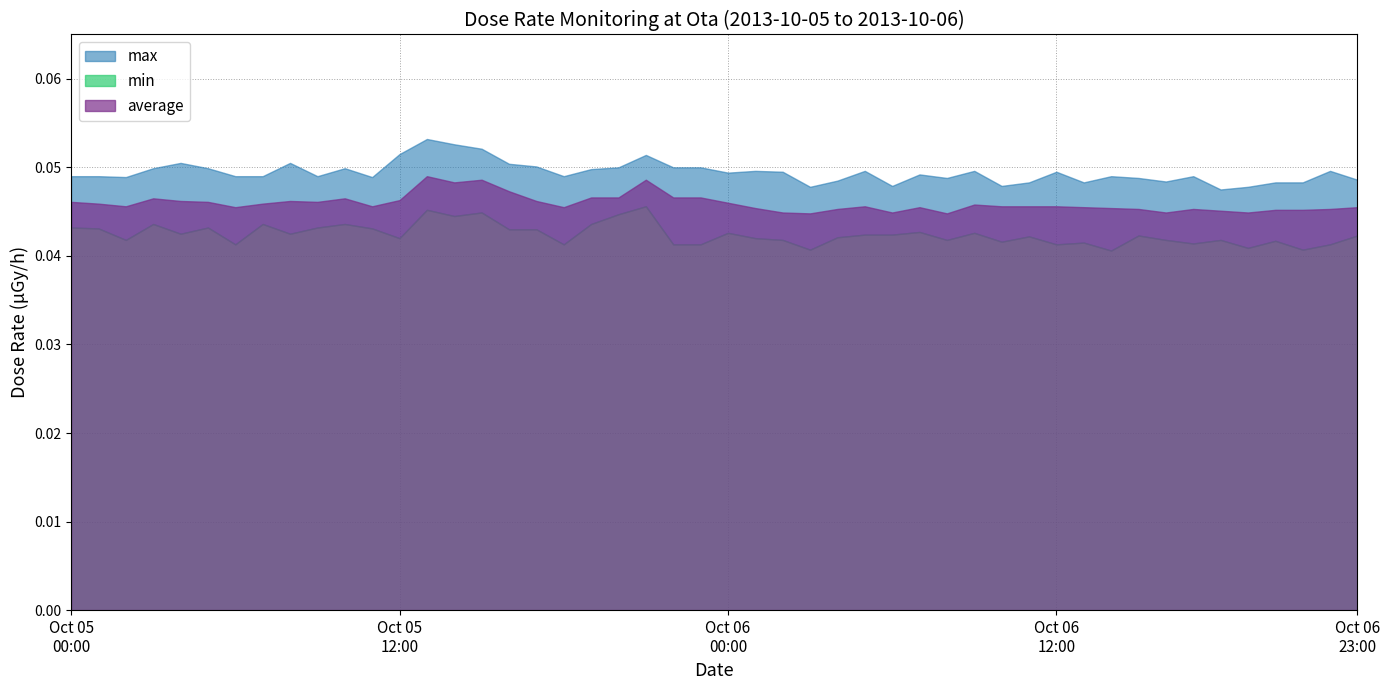

The value of average at 2013-10-05 is 0.1. True or false?

False